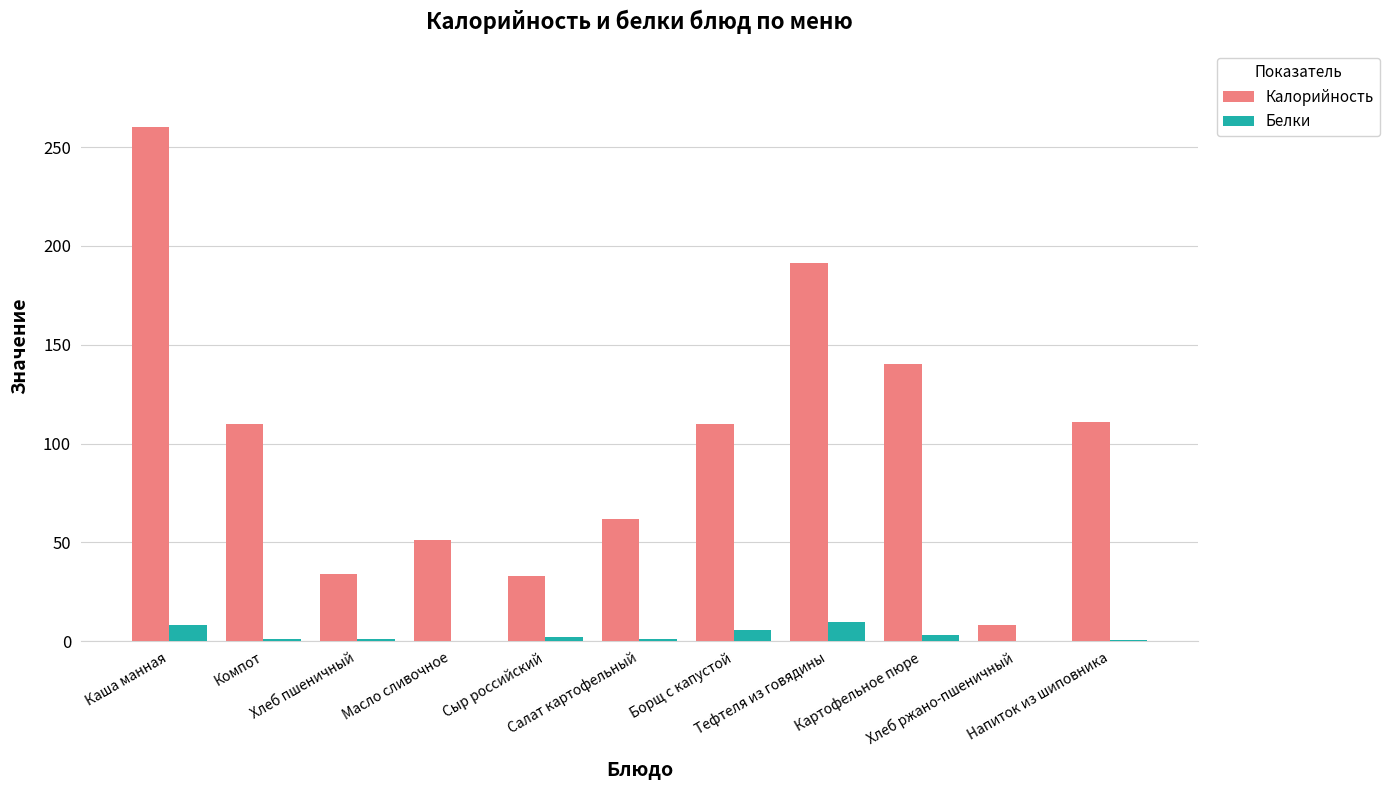

What is the sum of the Белки values at Компот and Масло сливочное?

1.1